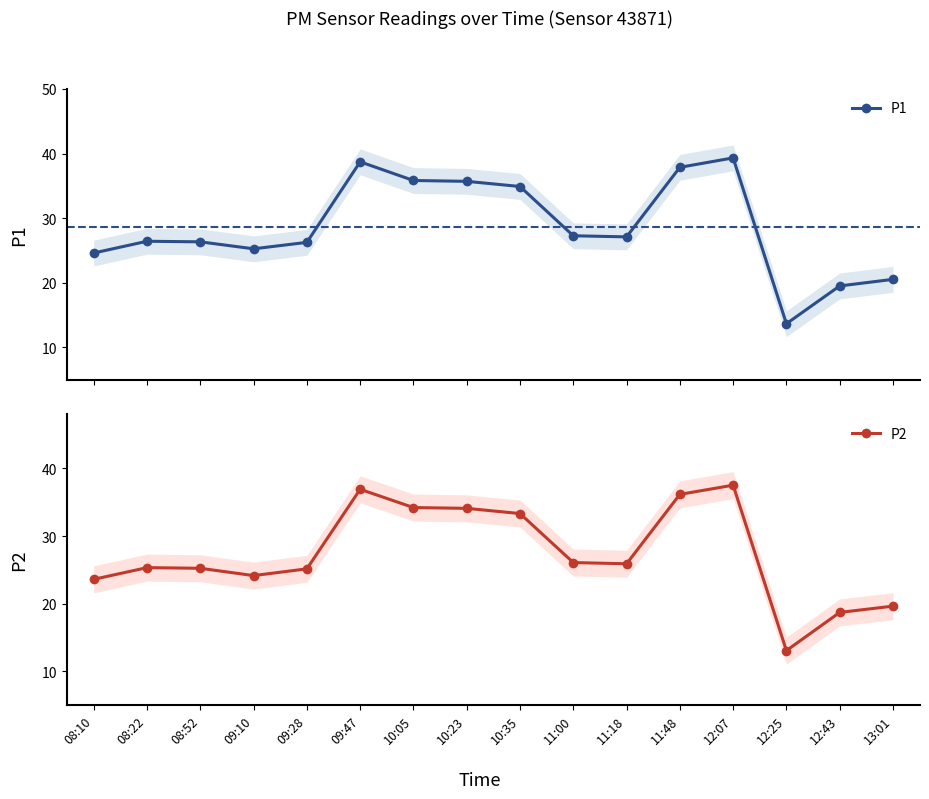

What position from the right is 09:28?

12